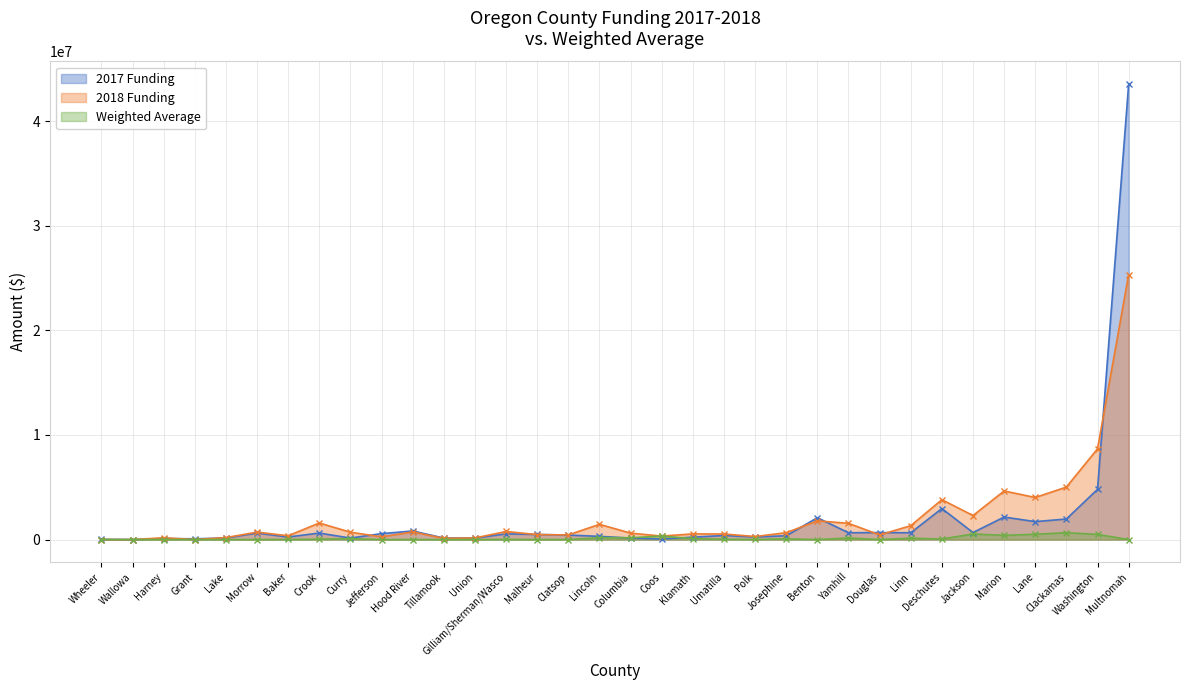

Between Umatilla and Yamhill, which series saw the biggest shift?

2018 Funding